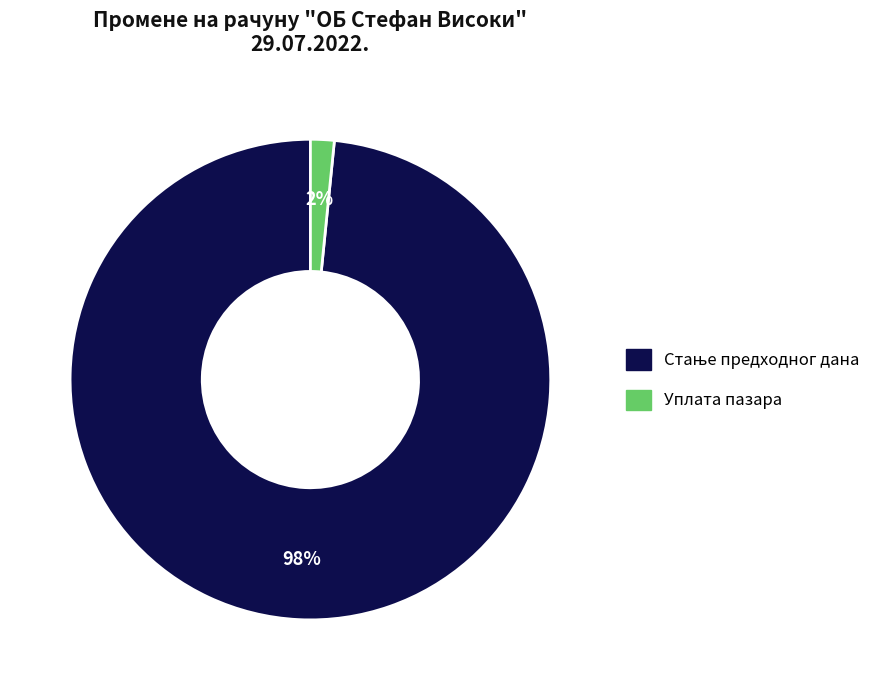

How many segments does this pie chart have?

2